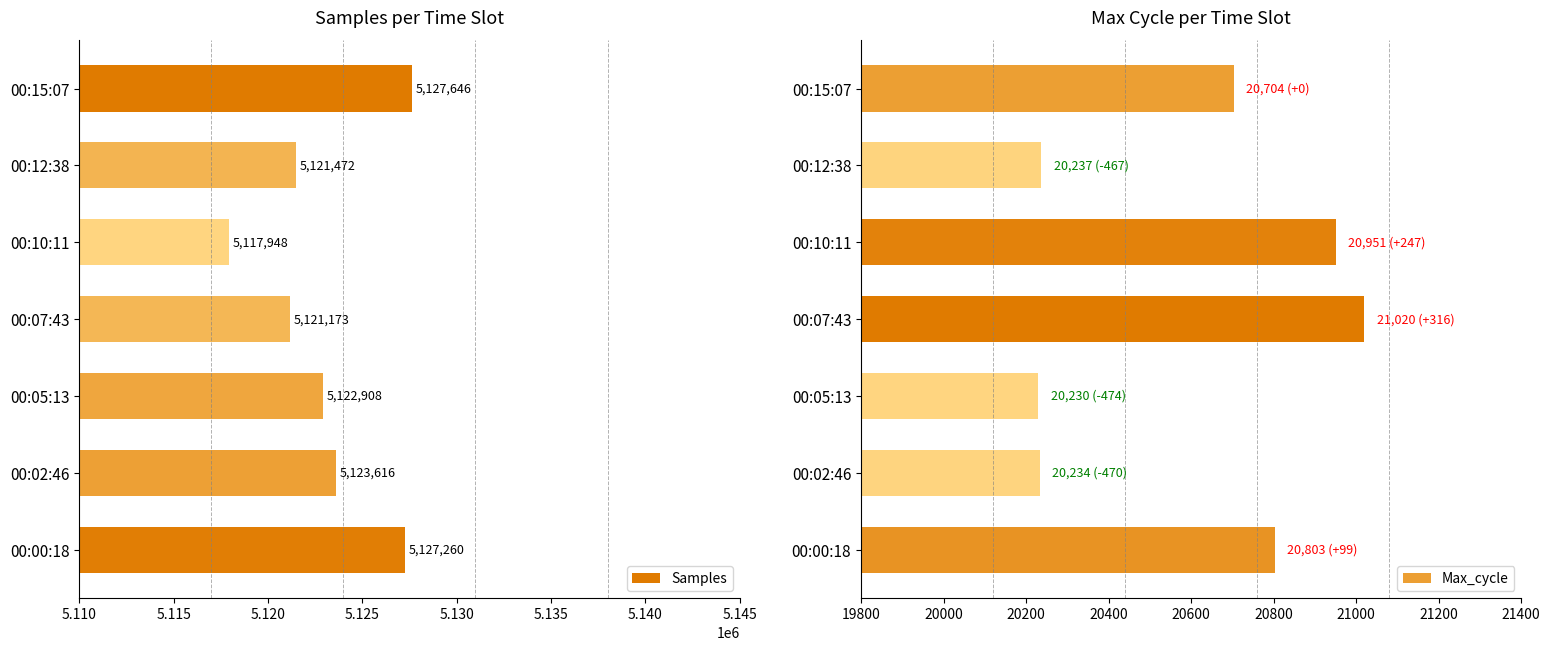

The Max_cycle series shows 20234 at 00:02:46. True or false?

True